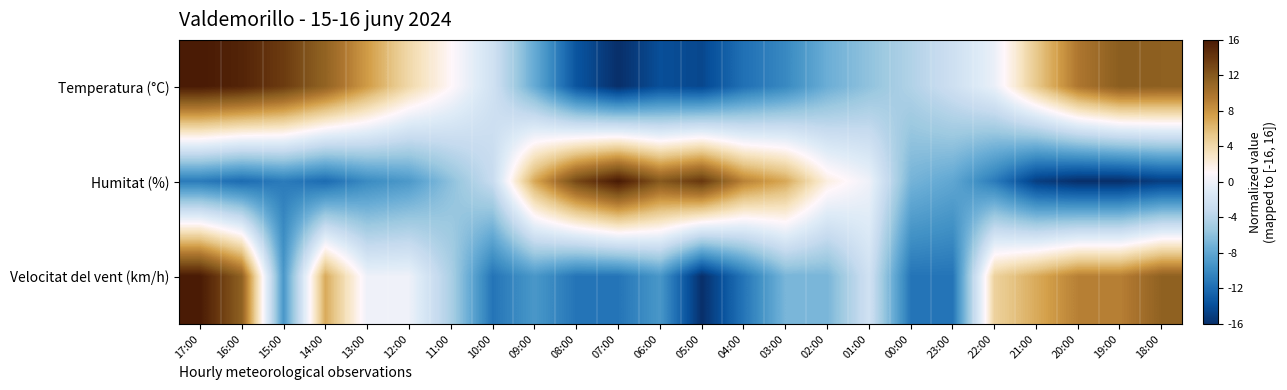

Reading right to left, what are all the values shown in this chart?

Temperatura (°C): 18:00=11.5	19:00=11.7	20:00=9.7	21:00=5.2	22:00=-0.2	23:00=-2.5	00:00=-4.3	01:00=-5.9	02:00=-7.4	03:00=-10.1	04:00=-11.7	05:00=-14.4	06:00=-14.0	07:00=-16.0	08:00=-13.5	09:00=-7.7	10:00=-2.3	11:00=1.1	12:00=4.1	13:00=7.7	14:00=11.3	15:00=13.7	16:00=15.3	17:00=16.0
Humitat (%): 18:00=-15.0	19:00=-16.0	20:00=-16.0	21:00=-15.0	22:00=-11.0	23:00=-8.0	00:00=-7.0	01:00=0.0	02:00=2.0	03:00=7.0	04:00=9.0	05:00=14.0	06:00=12.0	07:00=16.0	08:00=13.0	09:00=7.0	10:00=-3.0	11:00=-6.0	12:00=-9.0	13:00=-10.0	14:00=-12.0	15:00=-11.0	16:00=-12.0	17:00=-11.0
Velocitat del vent (km/h): 18:00=11.4	19:00=9.1	20:00=9.1	21:00=6.9	22:00=4.6	23:00=-11.4	00:00=-11.4	01:00=-2.3	02:00=-6.9	03:00=-6.9	04:00=-11.4	05:00=-16.0	06:00=-9.1	07:00=-11.4	08:00=-11.4	09:00=-9.1	10:00=-11.4	11:00=-4.6	12:00=0.0	13:00=0.0	14:00=6.9	15:00=-9.1	16:00=11.4	17:00=16.0